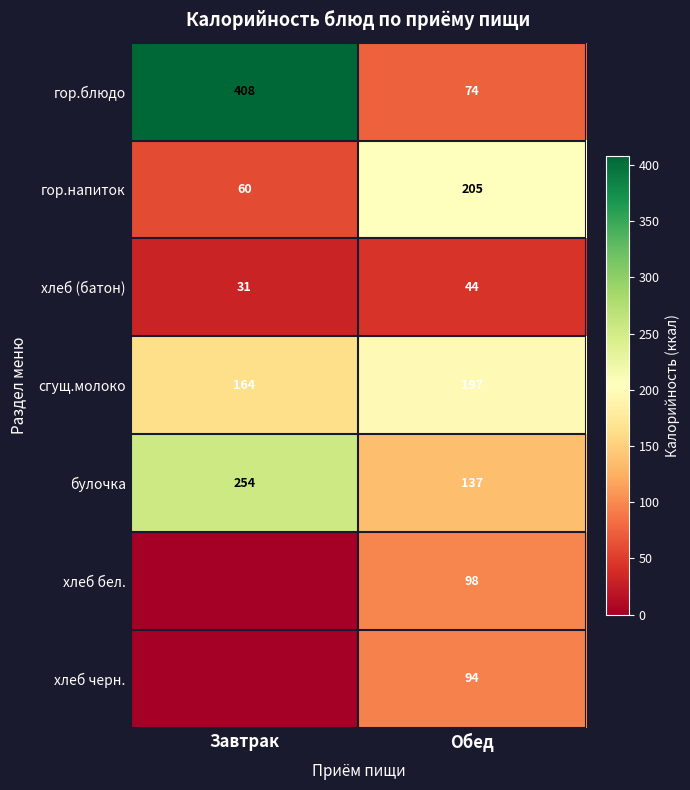

What is the total value across all series at Обед?

849